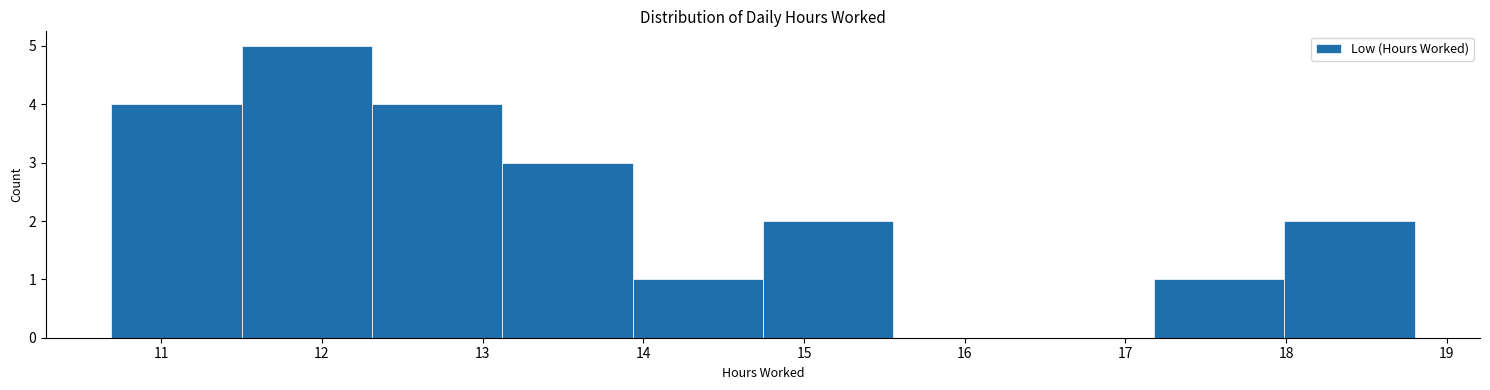

Over which range of the x-axis is the bar tallest?

11.5 to 12.3